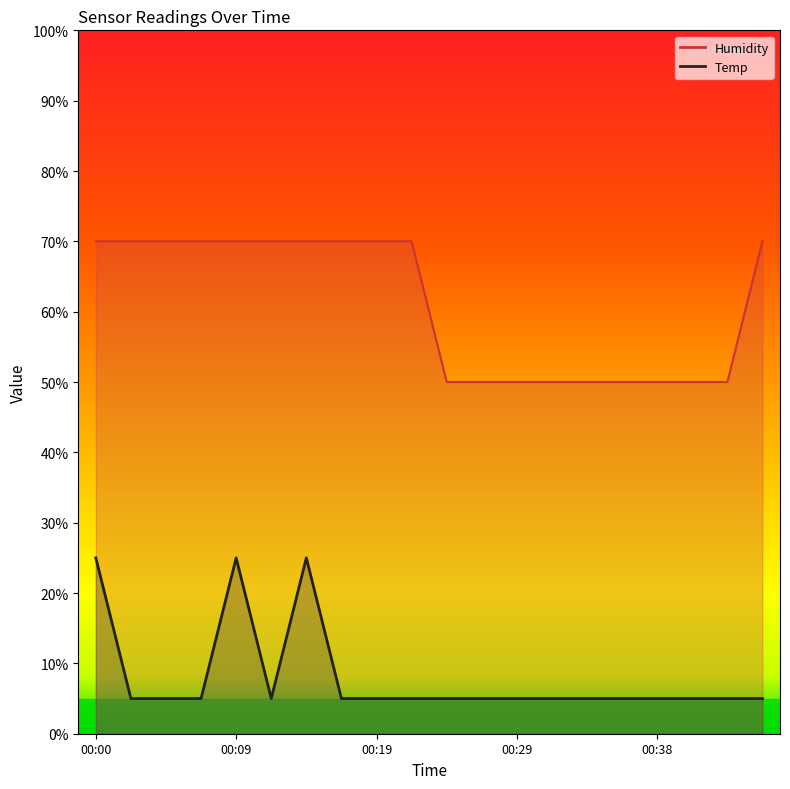

At which label does Humidity first exceed 69?

00:00